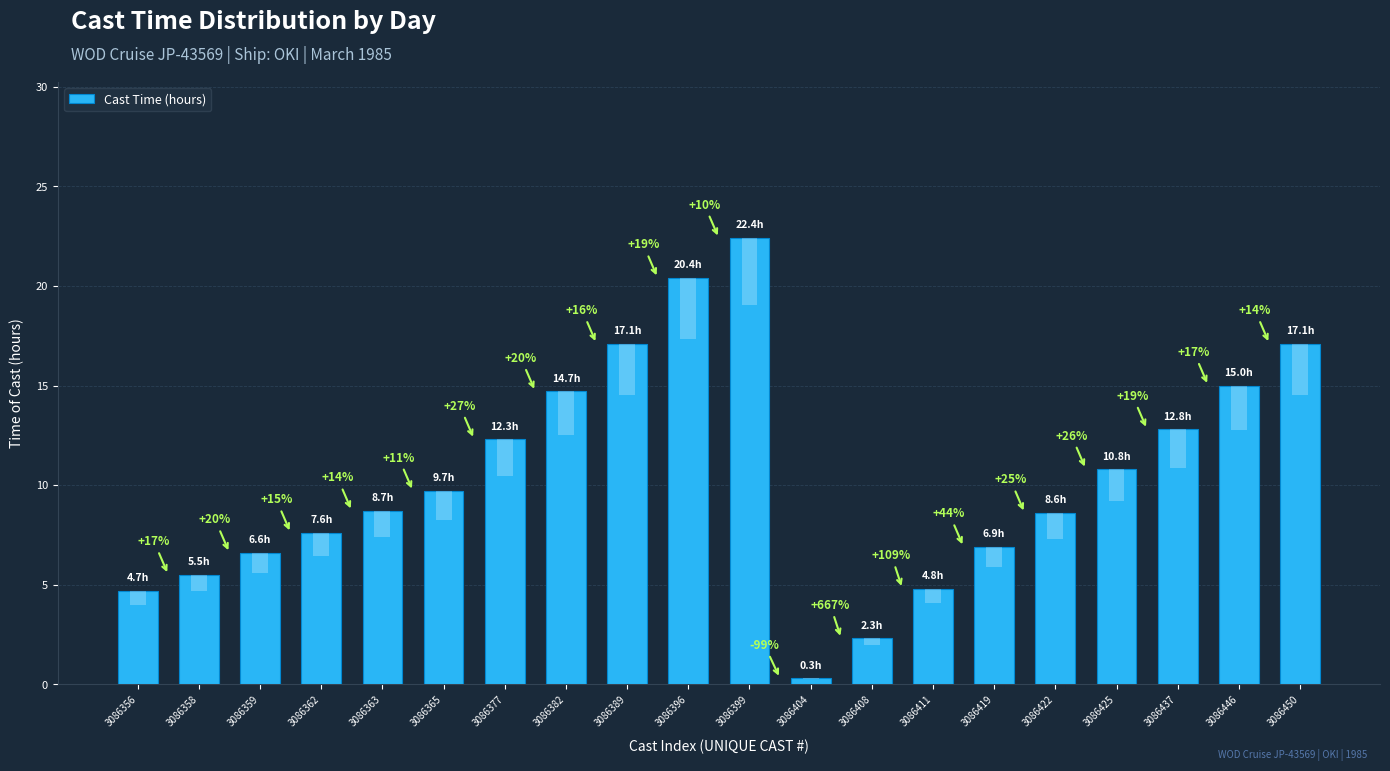

Which has a higher value, 3086450 or 3086425?

3086450